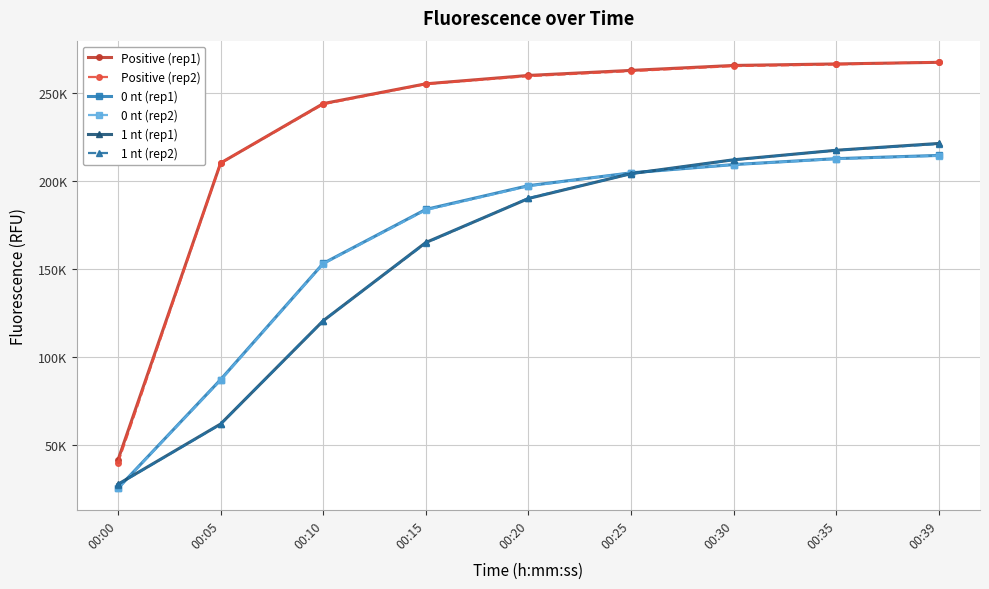

Is this an area chart (filled region under the line)?

No